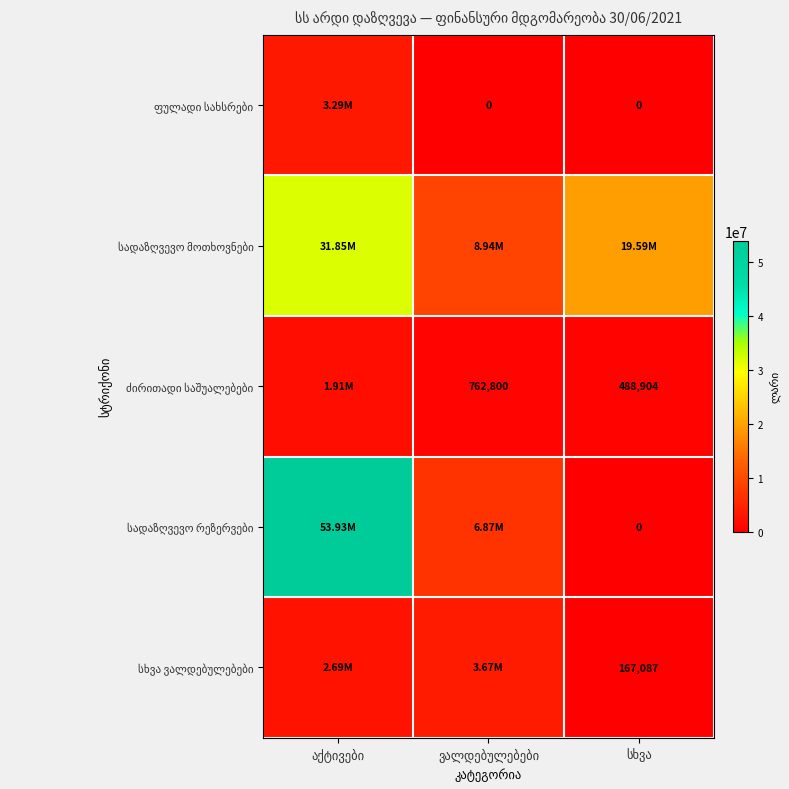

The value of ძირითადი საშუალებები at სხვა is 488903.6. True or false?

True